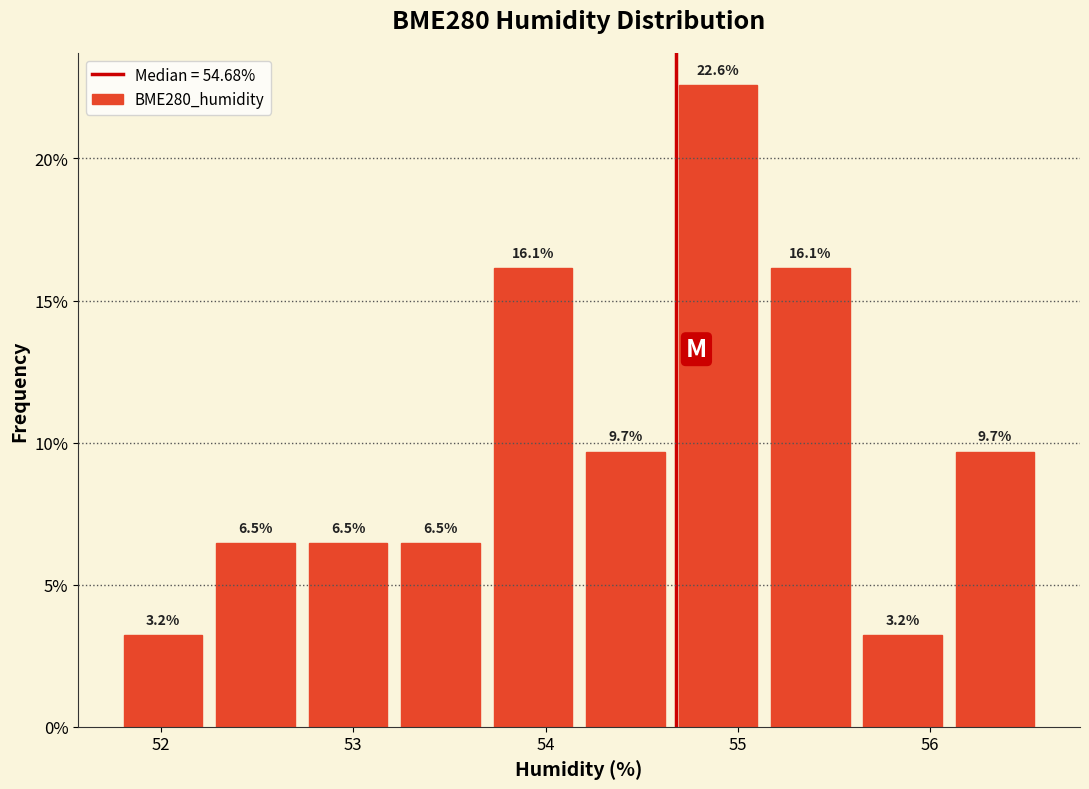

Reading left to right, transcribe this chart: for each bar, give the range it covers on the x-axis and its height. The bar edges are not printed on the chart, so give them approximately, as read against the axis.

51.8 to 52.3: 3.2
52.3 to 52.7: 6.5
52.7 to 53.2: 6.5
53.2 to 53.7: 6.5
53.7 to 54.2: 16.1
54.2 to 54.7: 9.7
54.7 to 55.1: 22.6
55.1 to 55.6: 16.1
55.6 to 56.1: 3.2
56.1 to 56.6: 9.7